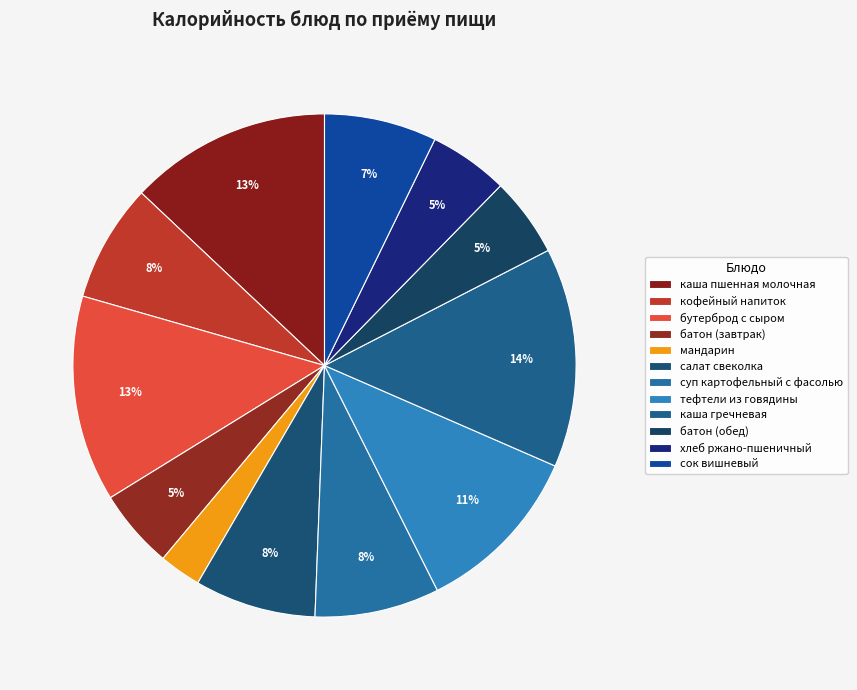

Count the number of slices in the pie.

12